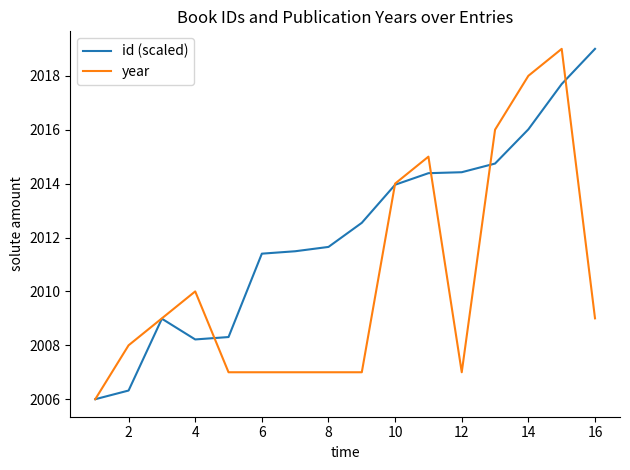

What is the difference between the second highest and second lowest values in the id (scaled) series?

11.4